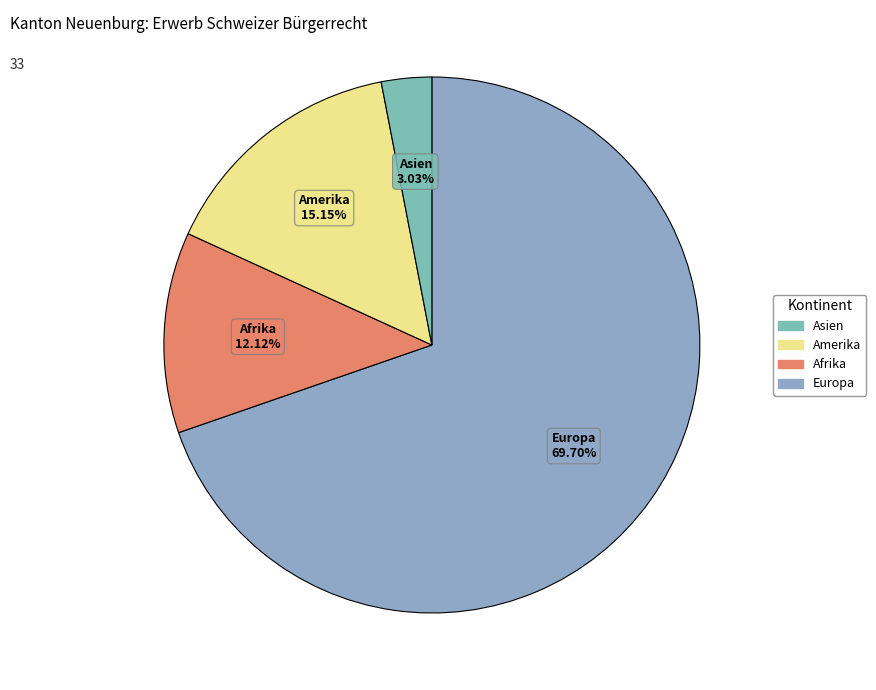

Count the number of slices in the pie.

4